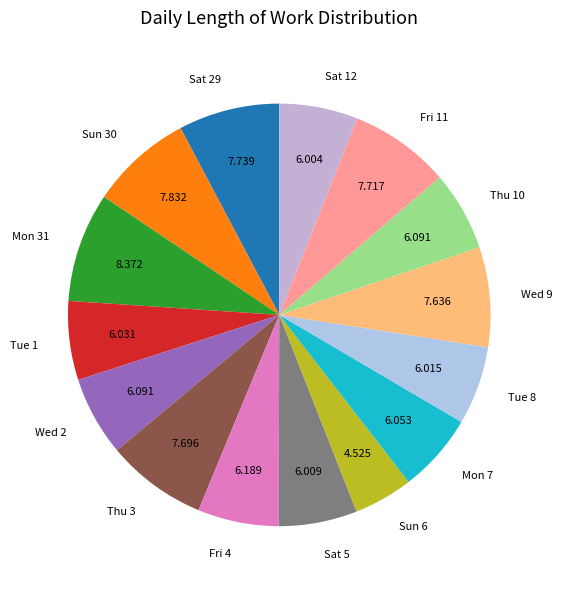

Is it true that Sun 30 is 8% of the pie?

True